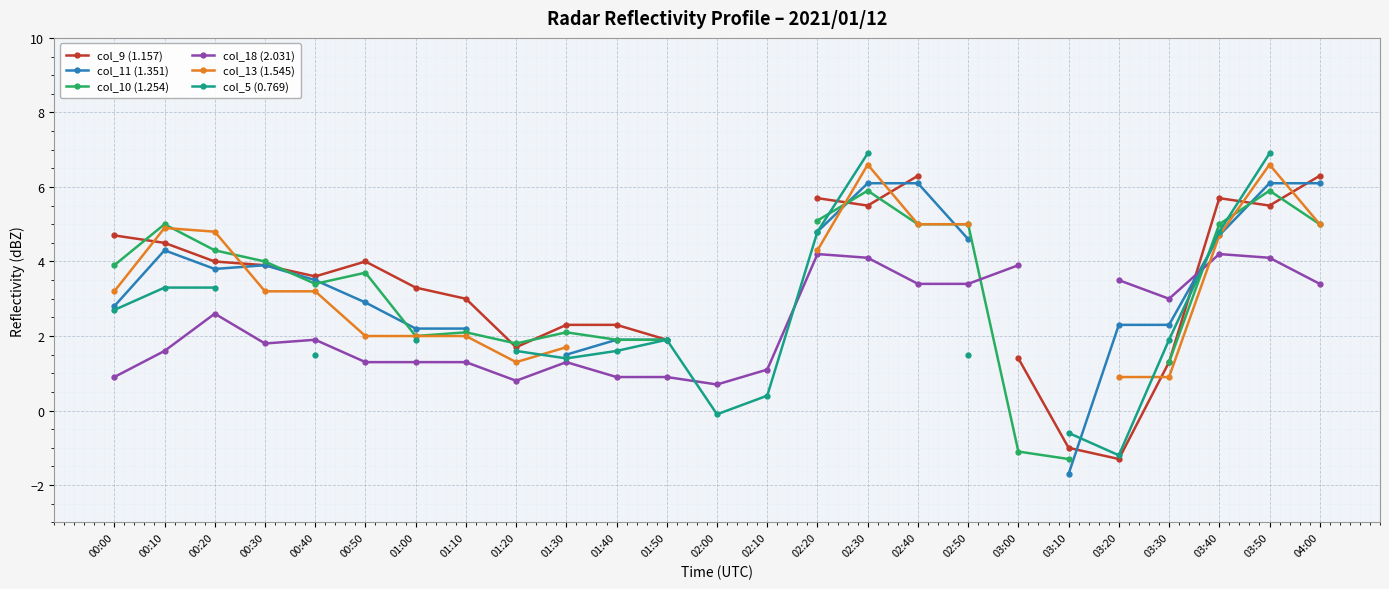

What is the total value across all series at 02:20?

28.9